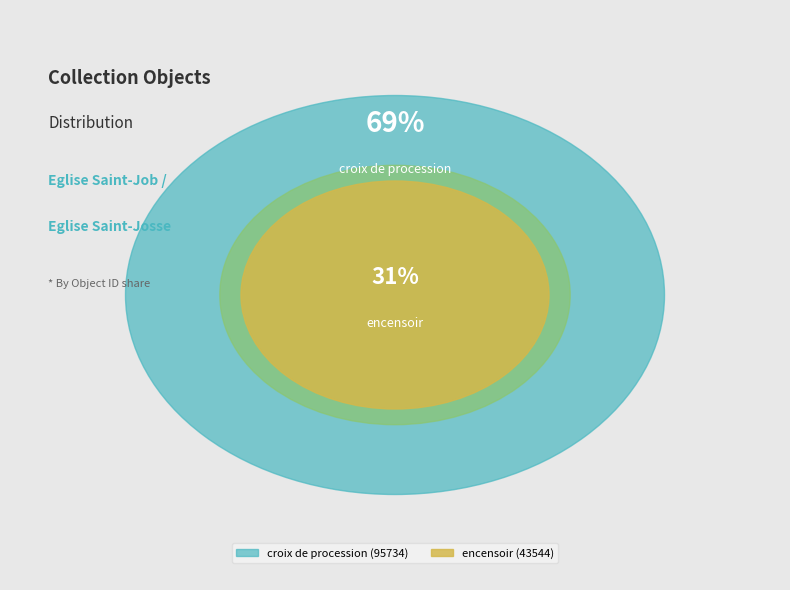

To the nearest percent, what is the average slice percentage?

50%